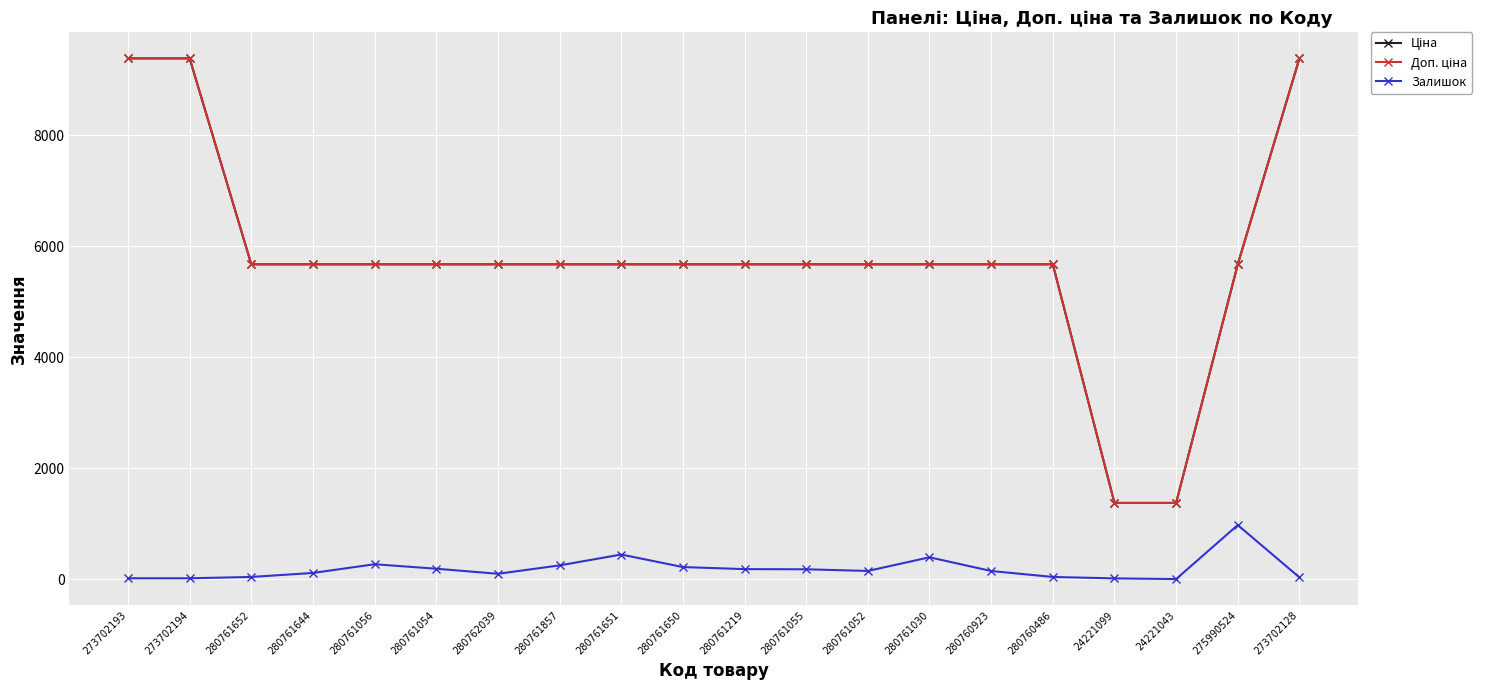

What is the maximum value shown in the chart?

9384.0